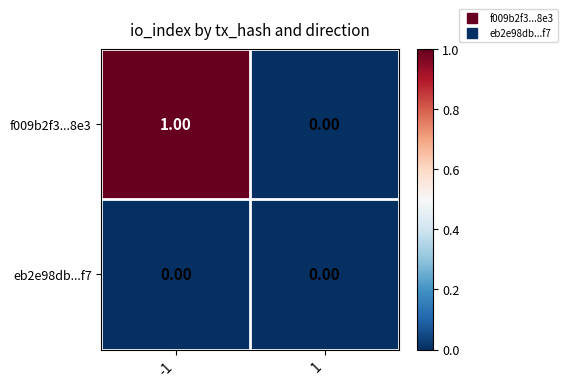

Rank the series at -1 from highest to lowest value.

f009b2f3...8e3, eb2e98db...f7